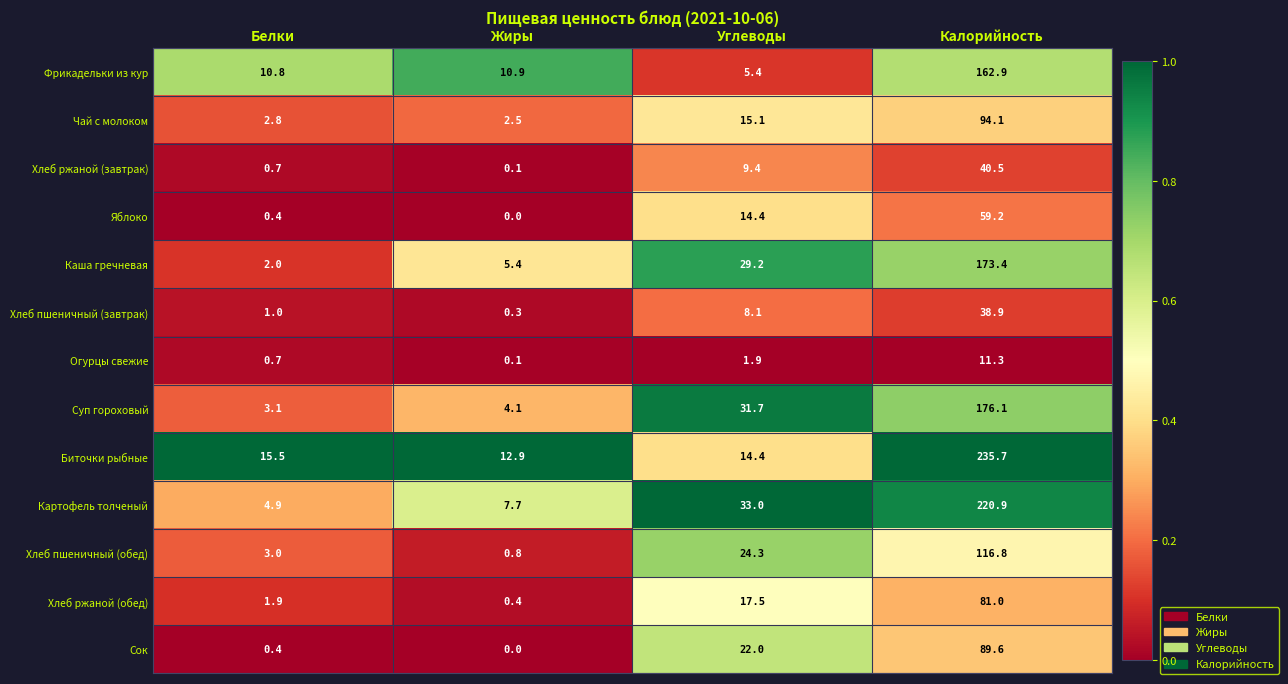

Which series has the largest range (max minus min)?

Биточки рыбные